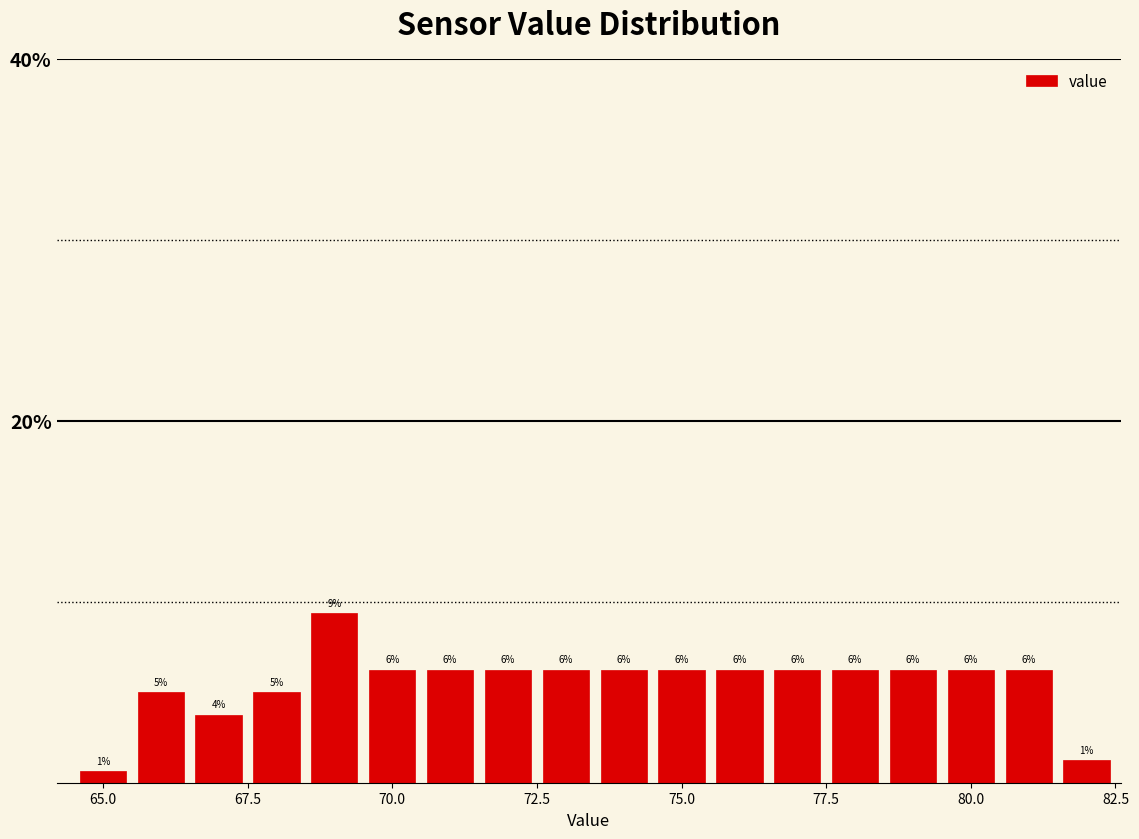

Read against the x-axis, roughly where is the centre of the tallest bar?

69.0